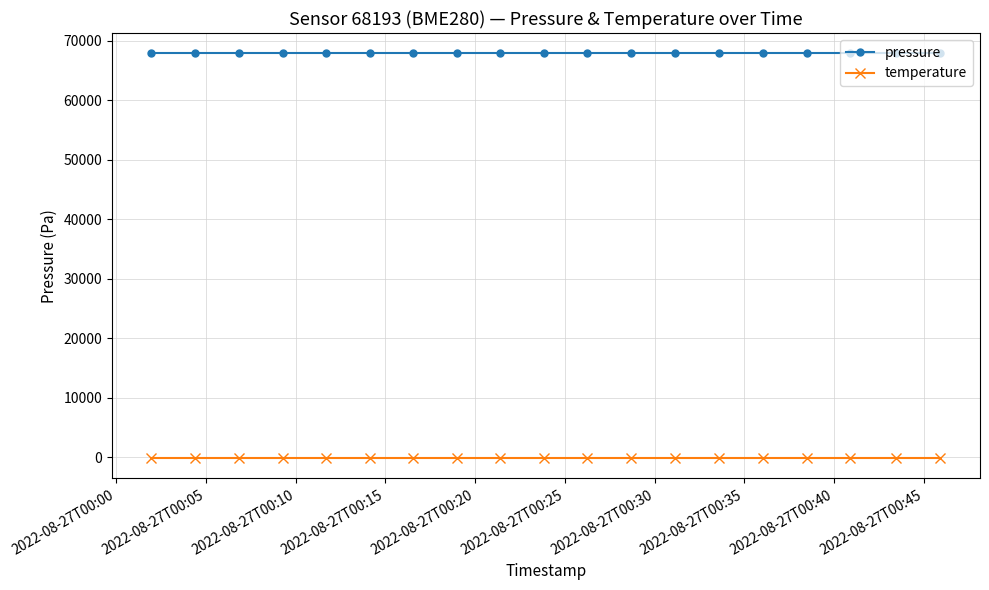

How many series are shown in this chart?

2